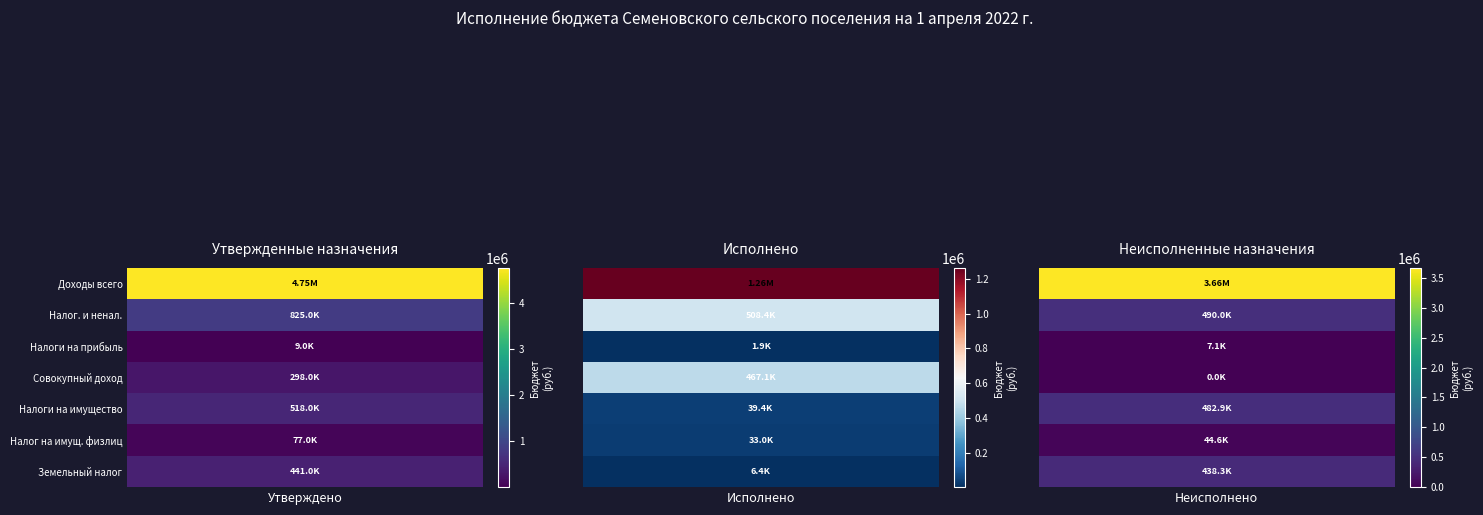

List the labels in order of Утвержденные бюджетные назначения value, largest first.

Доходы бюджета - всего, НАЛОГОВЫЕ И НЕНАЛОГОВЫЕ ДОХОДЫ, НАЛОГИ НА ИМУЩЕСТВО, Земельный налог, НАЛОГИ НА СОВОКУПНЫЙ ДОХОД, Налог на имущество физических лиц, НАЛОГИ НА ПРИБЫЛЬ, ДОХОДЫ